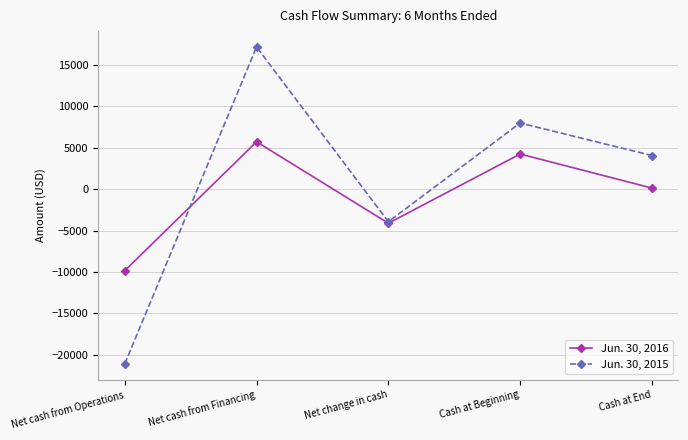

How many lines are shown in the chart?

2